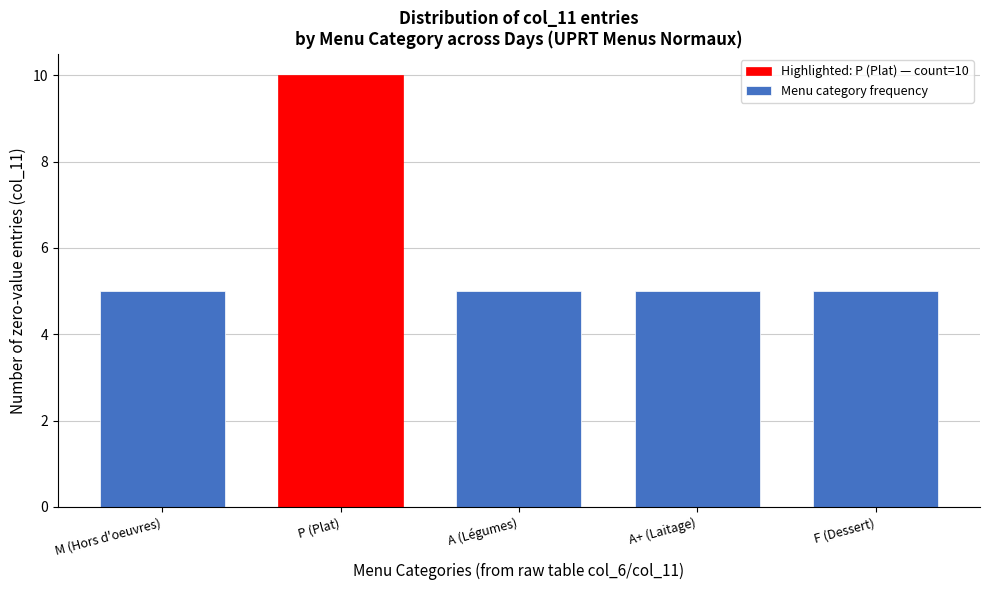

Reading left to right, what are all the values shown in this chart?

M (Hors d'oeuvres)=5	P (Plat)=10	A (Légumes)=5	A+ (Laitage)=5	F (Dessert)=5